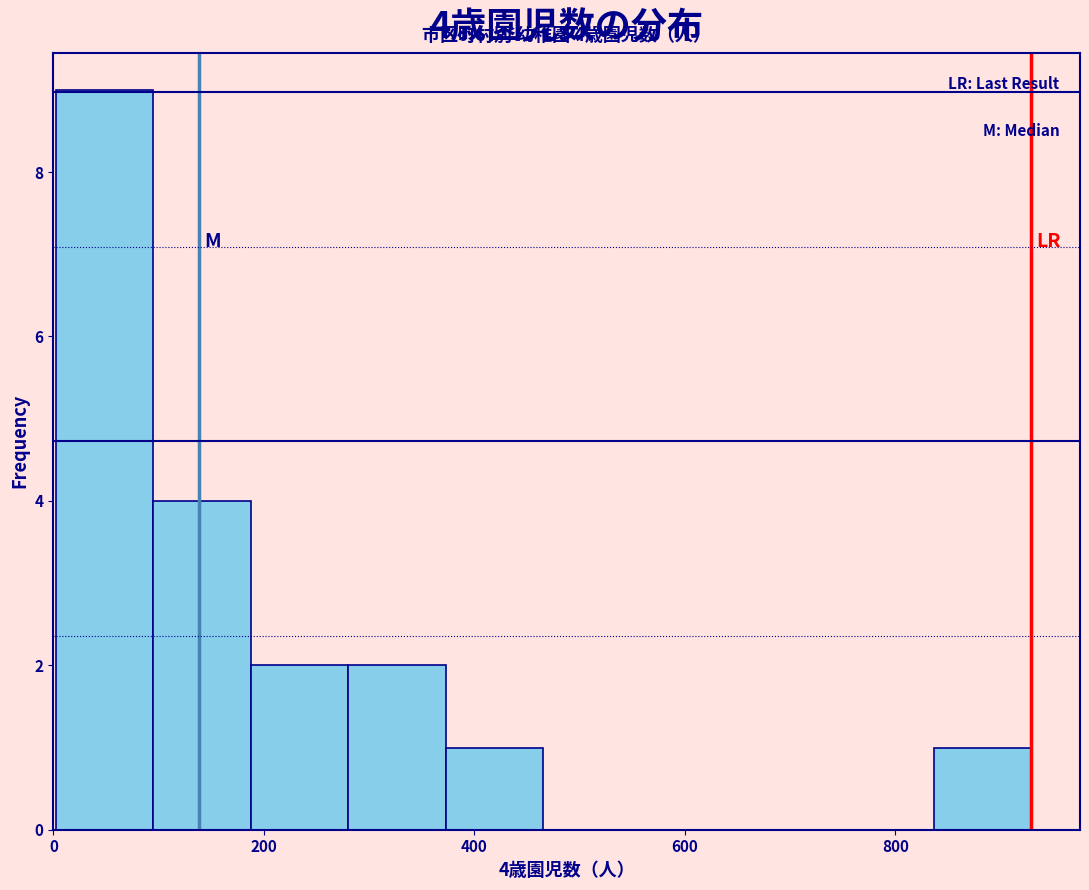

Over which range of the x-axis is the bar tallest?

0 to 100